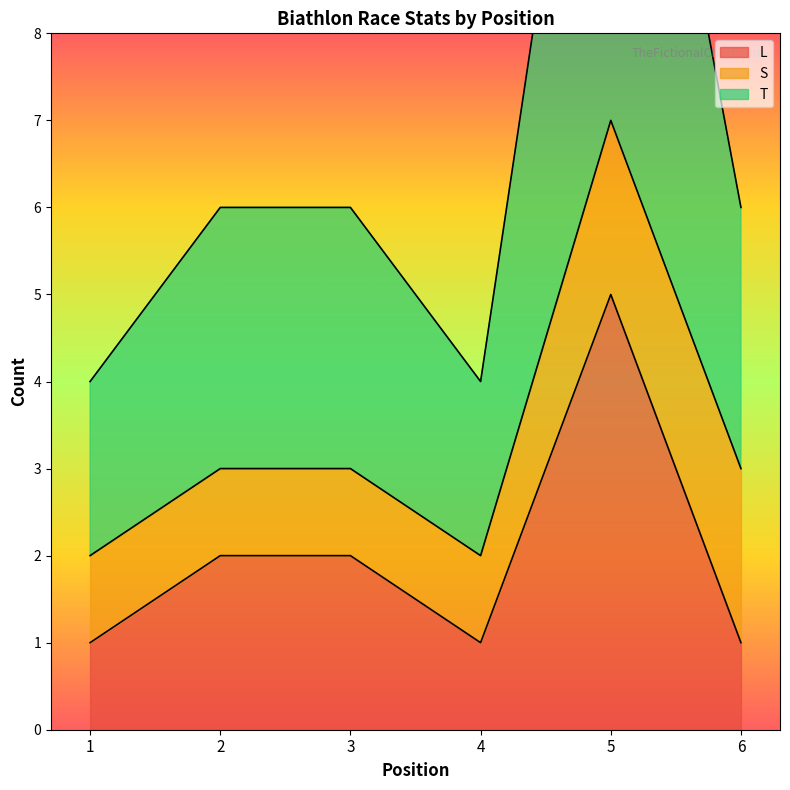

At which category is the sum across all series the highest?

5